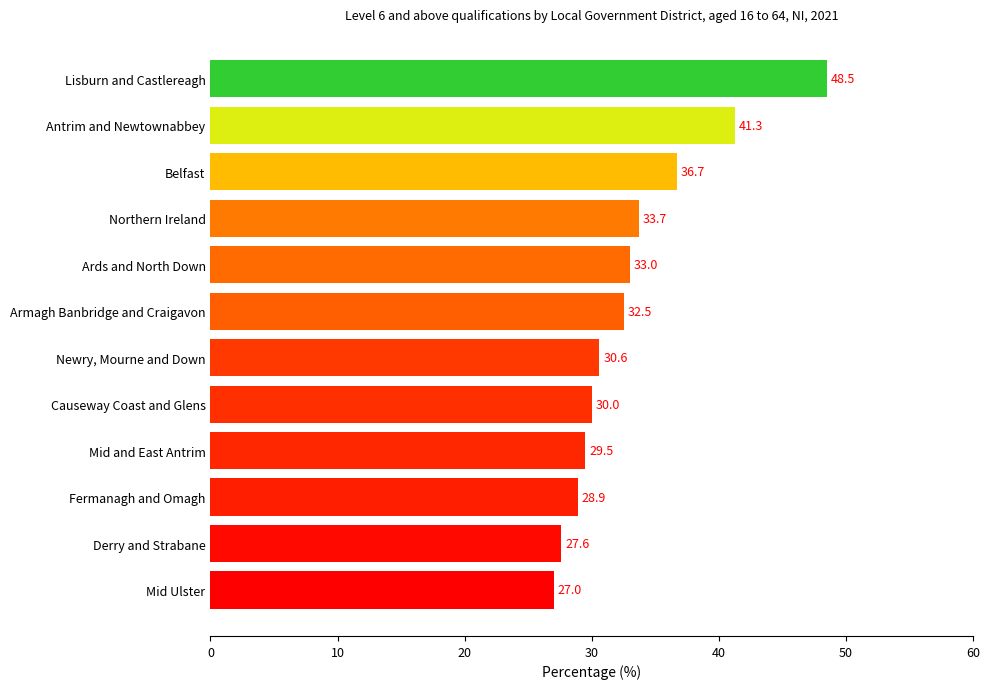

How many data points are above 32?

6